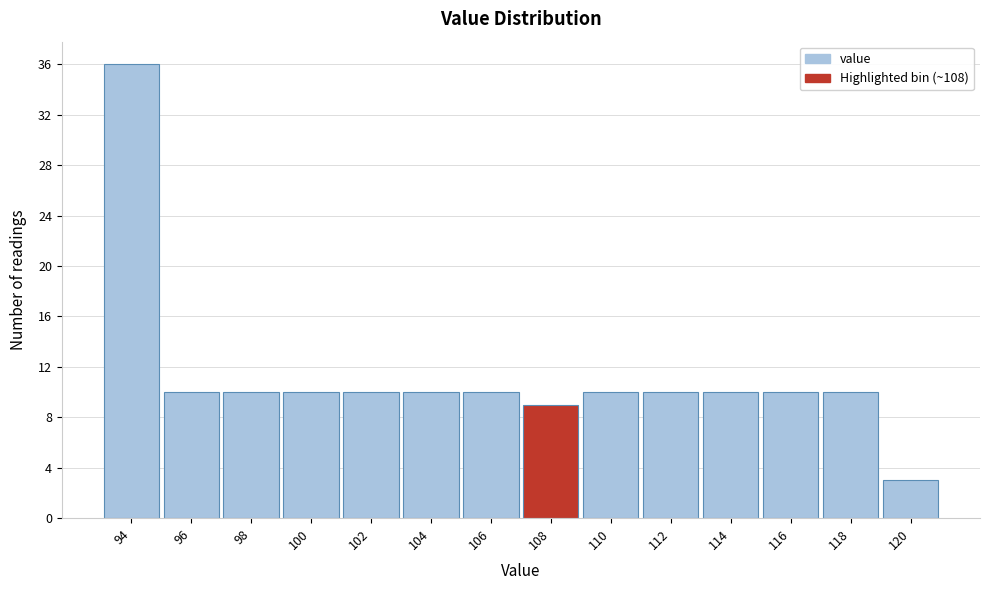

Reading left to right, transcribe all the data shown in this chart.

94=36	96=10	98=10	100=10	102=10	104=10	106=10	108=9	110=10	112=10	114=10	116=10	118=10	120=3